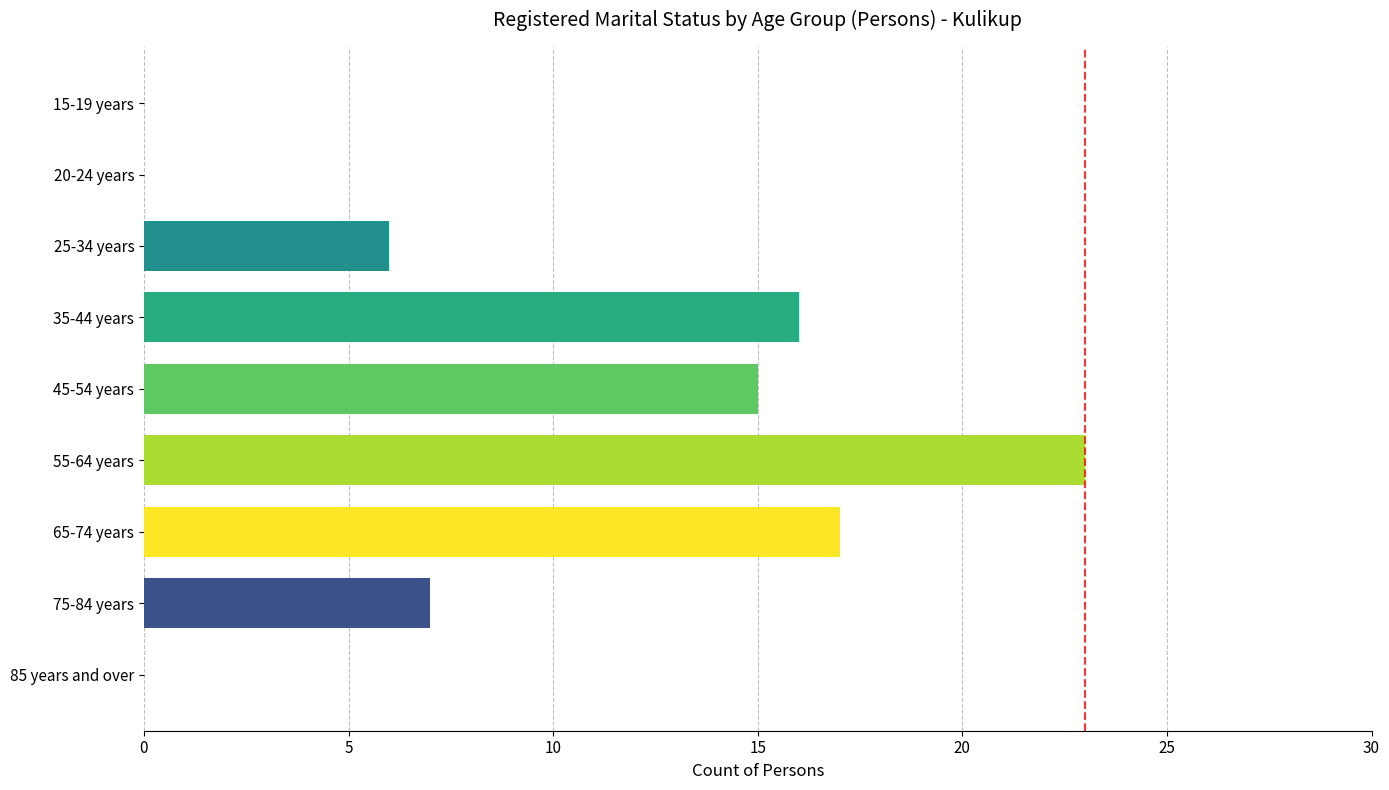

Reading top to bottom, what are all the values shown in this chart?

15-19 years=0	20-24 years=0	25-34 years=6	35-44 years=16	45-54 years=15	55-64 years=23	65-74 years=17	75-84 years=7	85 years and over=0